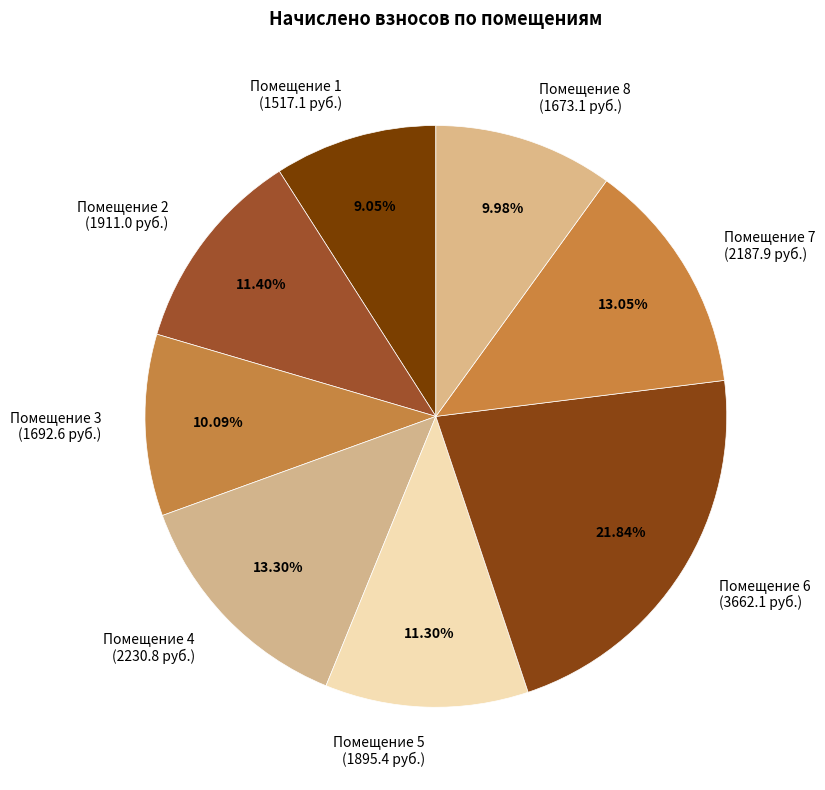

Does Помещение 1 (1517.1 руб.) account for over 50% of the chart?

No